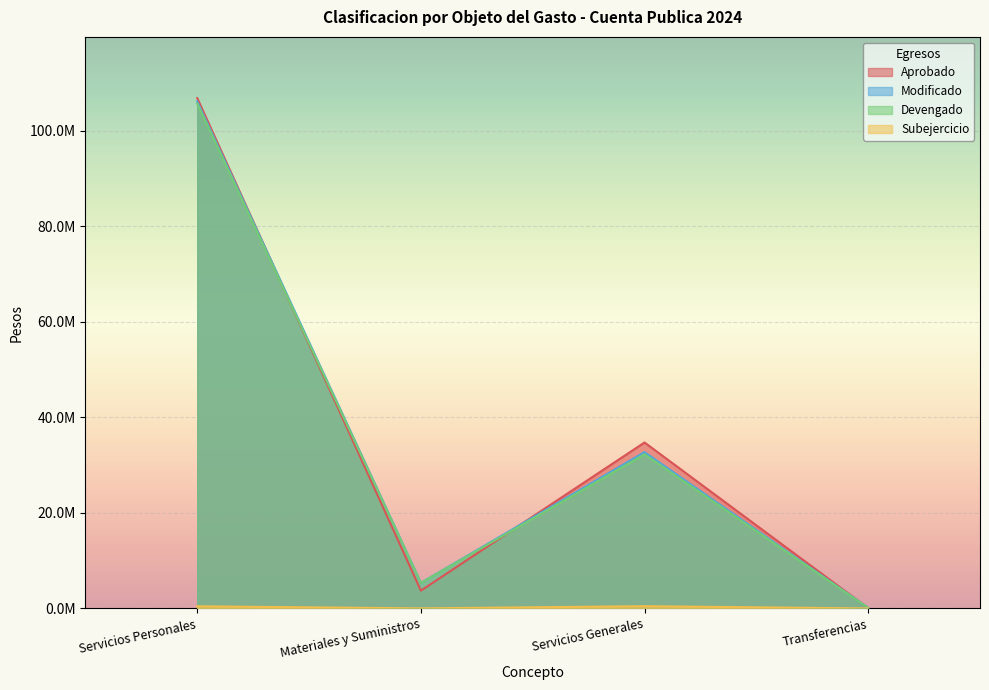

Which series changed the most between Servicios Personales and Transferencias?

Aprobado